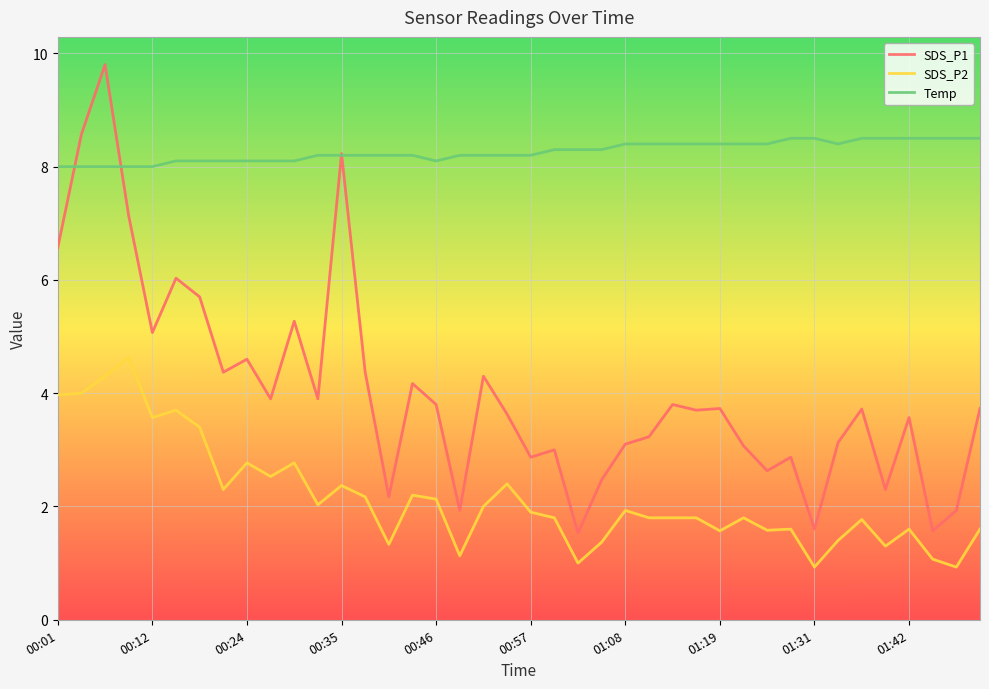

How many lines are shown in the chart?

3